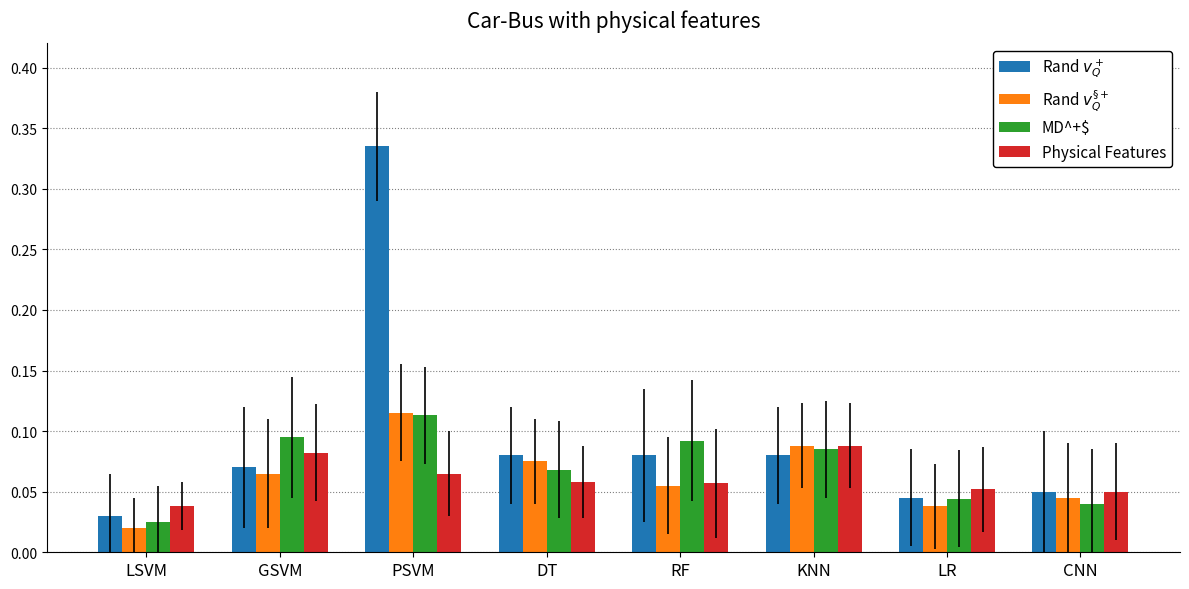

What position from the right is PSVM?

6